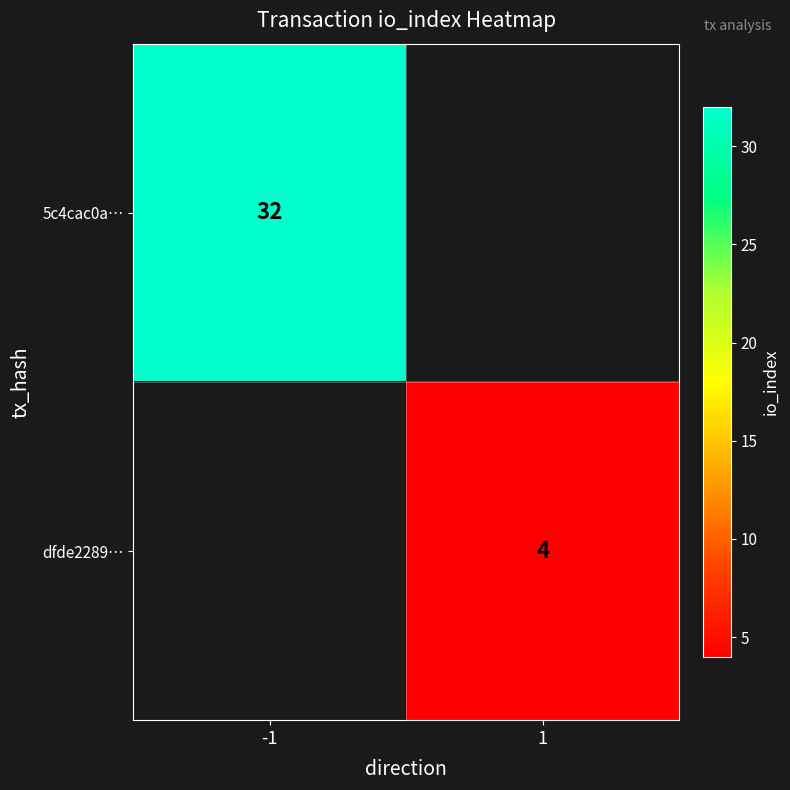

Is the value of 5c4cac0a… at -1 greater than the value of dfde2289… at 1?

Yes